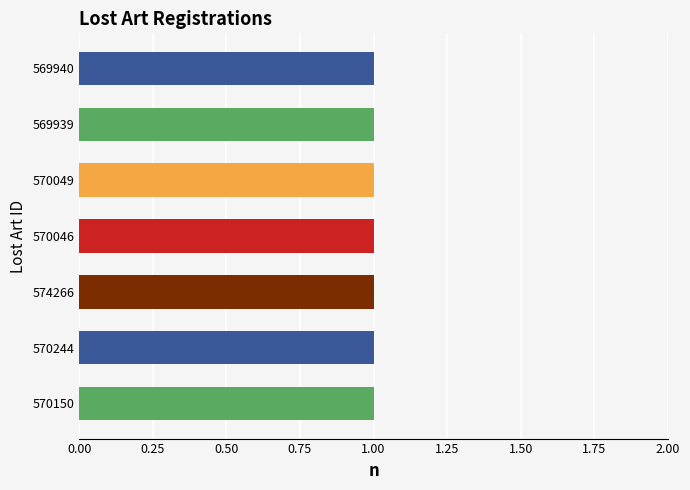

True or false: the data shows 570150 at 570150.

True